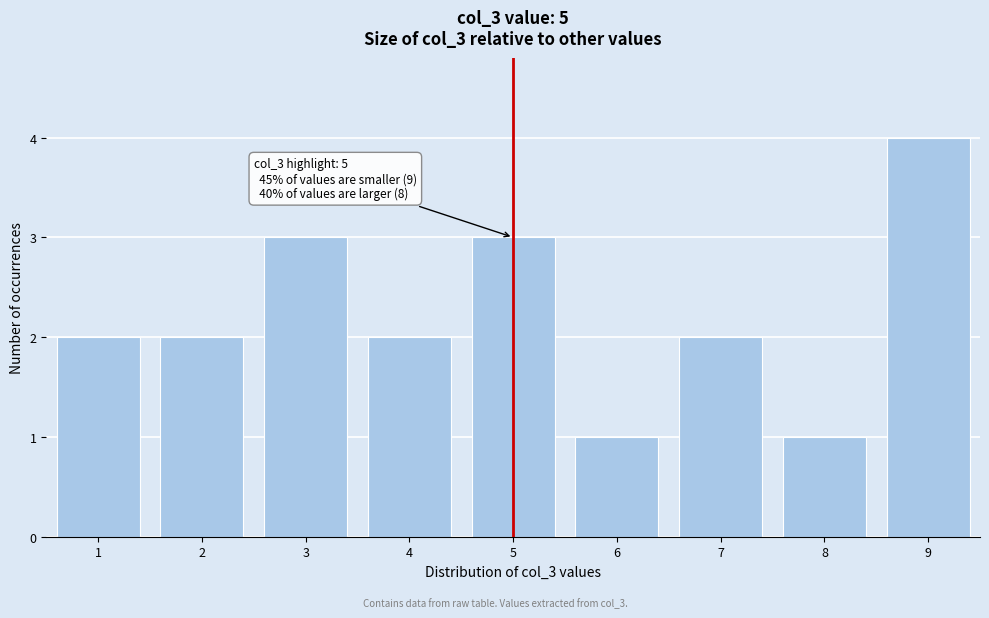

Which range on the x-axis has the tallest bar?

8.5 to 9.5